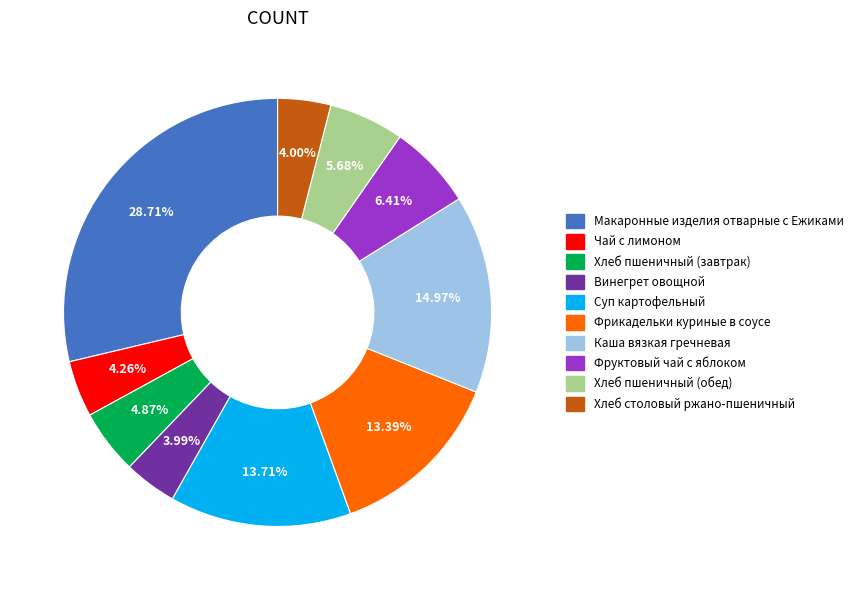

What percentage is the Хлеб пшеничный (завтрак) slice, to the nearest percent?

5%